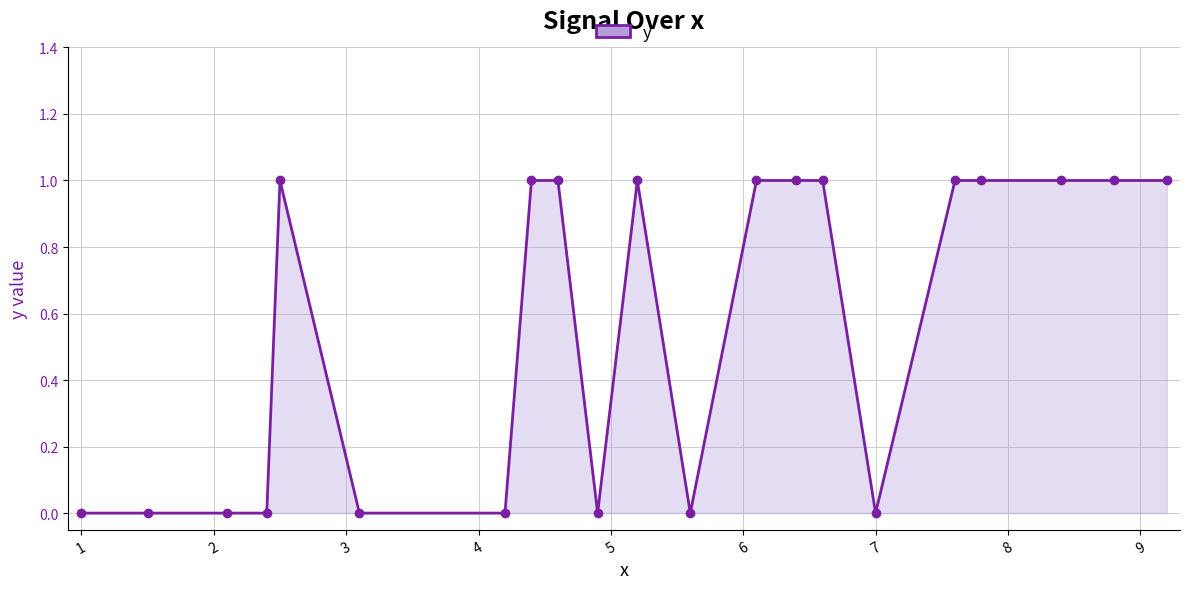

How many lines are shown in the chart?

1